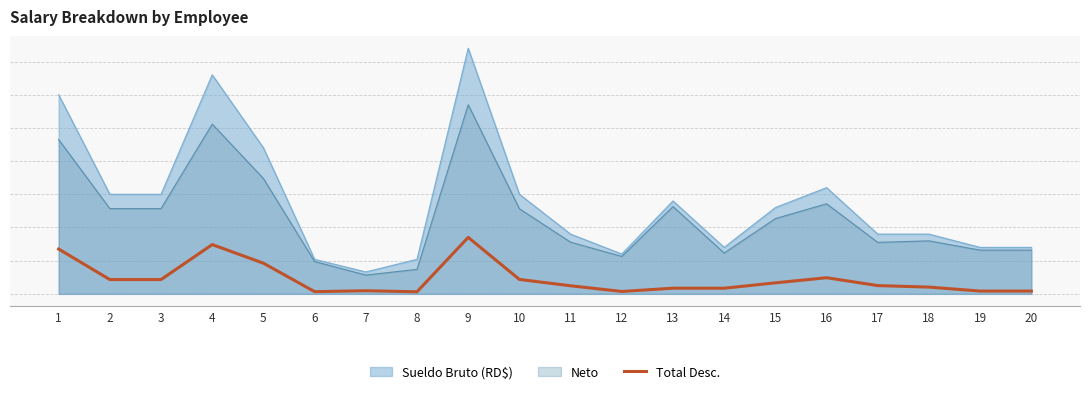

How many lines are shown in the chart?

1